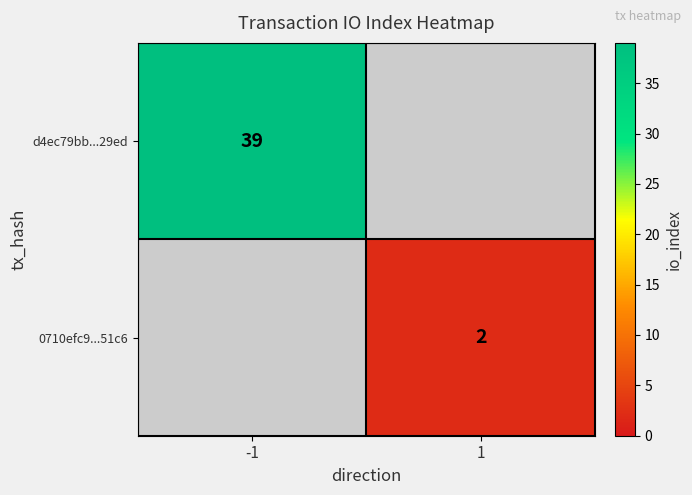

True or false: 0710efc9...51c6 has a value of 2 at 1.

True